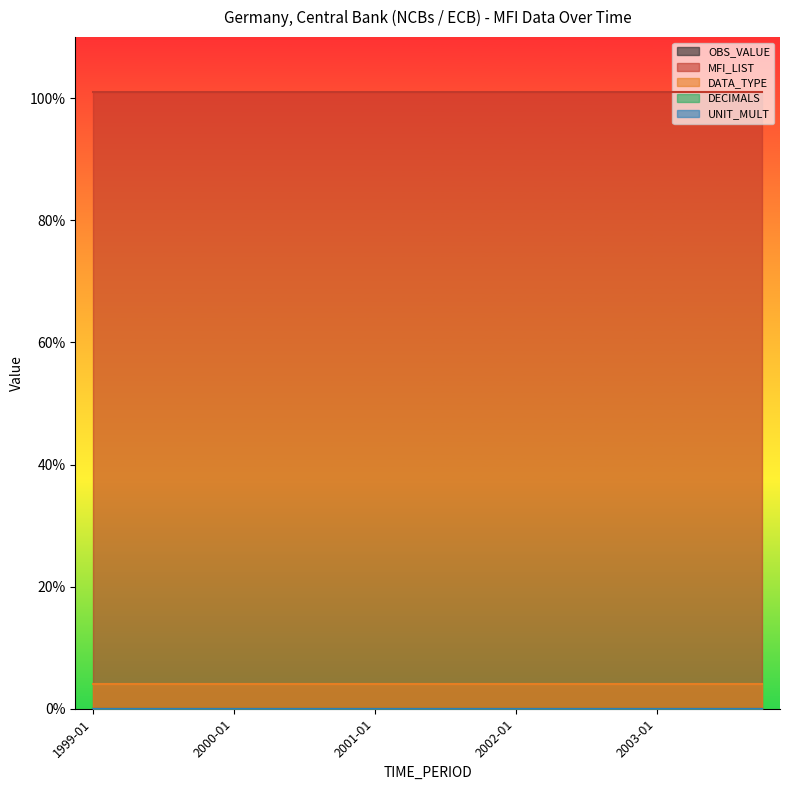

What is the spread (max minus min) of values at 2003-07?

101